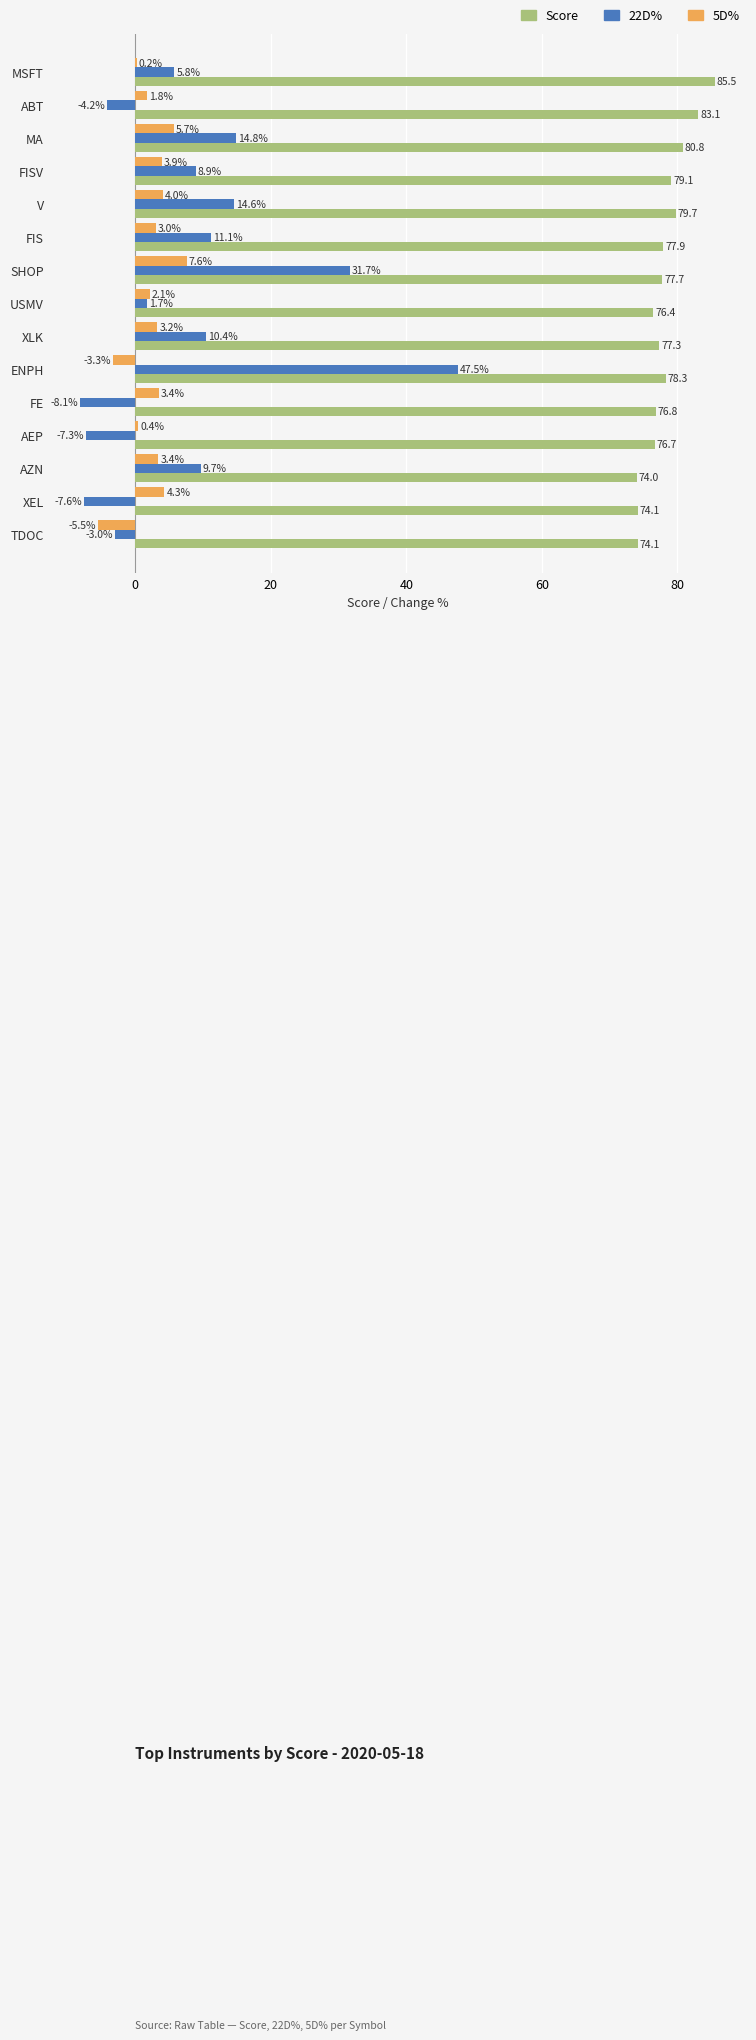

What value does the Score series have at XLK?

77.3